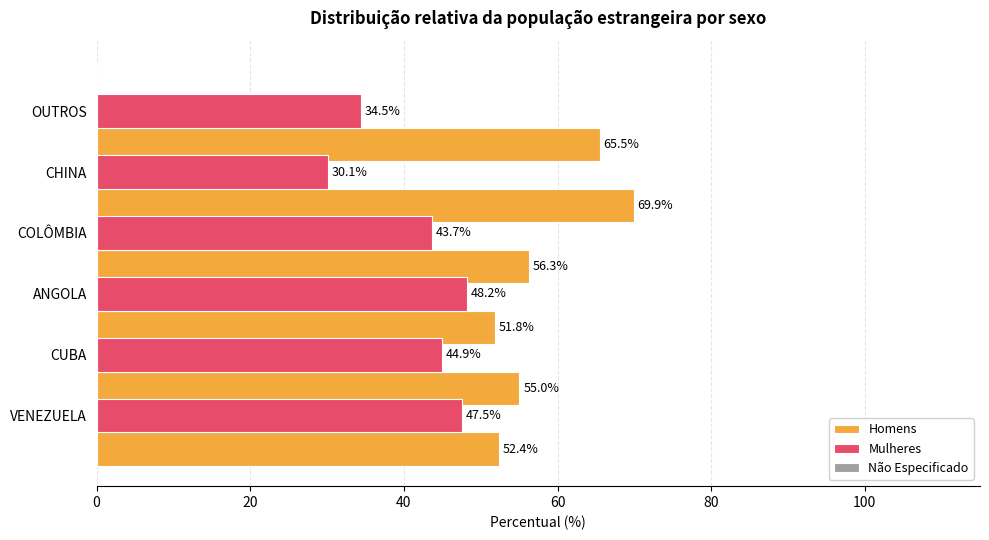

Reading left to right, extract all data points from this chart.

Homens: 52.4	55.0	51.8	56.3	69.9	65.5
Mulheres: 47.5	44.9	48.2	43.7	30.1	34.5
Não Especificado: 0.1	0.0	0.0	0.0	0.0	0.0